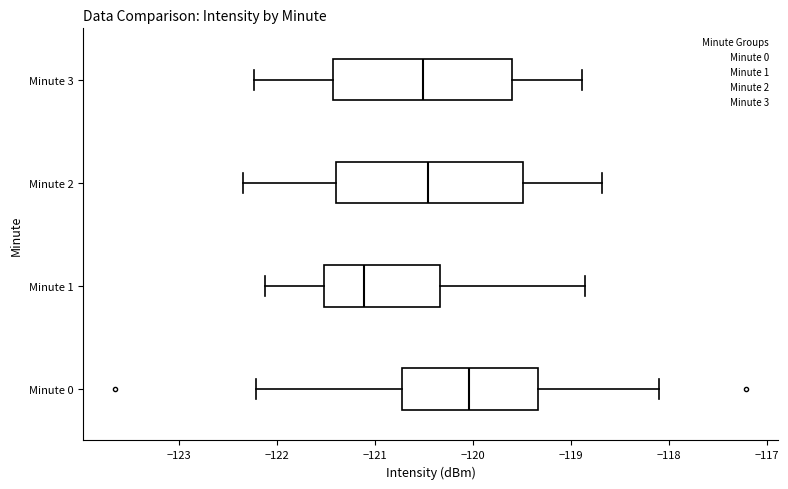

Where is the left edge of the box for Minute 1 on the x-axis? The values are not printed on the chart, so give them approximately, as read against the axis.

-121.5